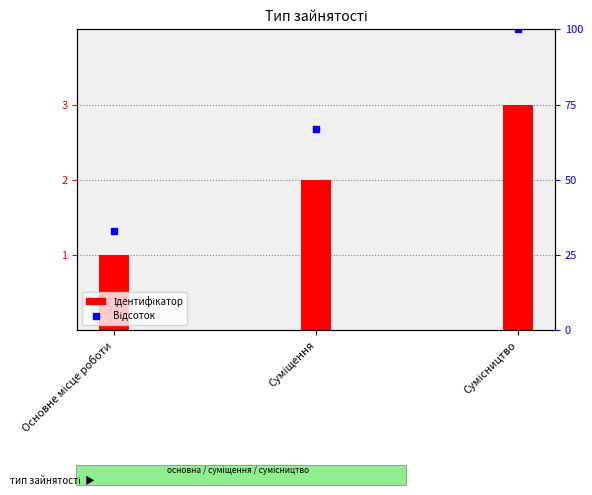

How many data points are less than 2?

1